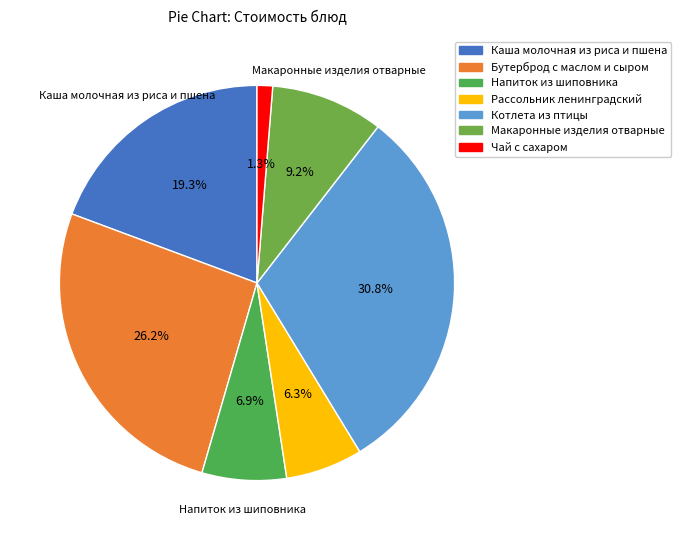

What is the ratio of the value at Котлета из птицы to the value at Каша молочная из риса и пшена?

1.6